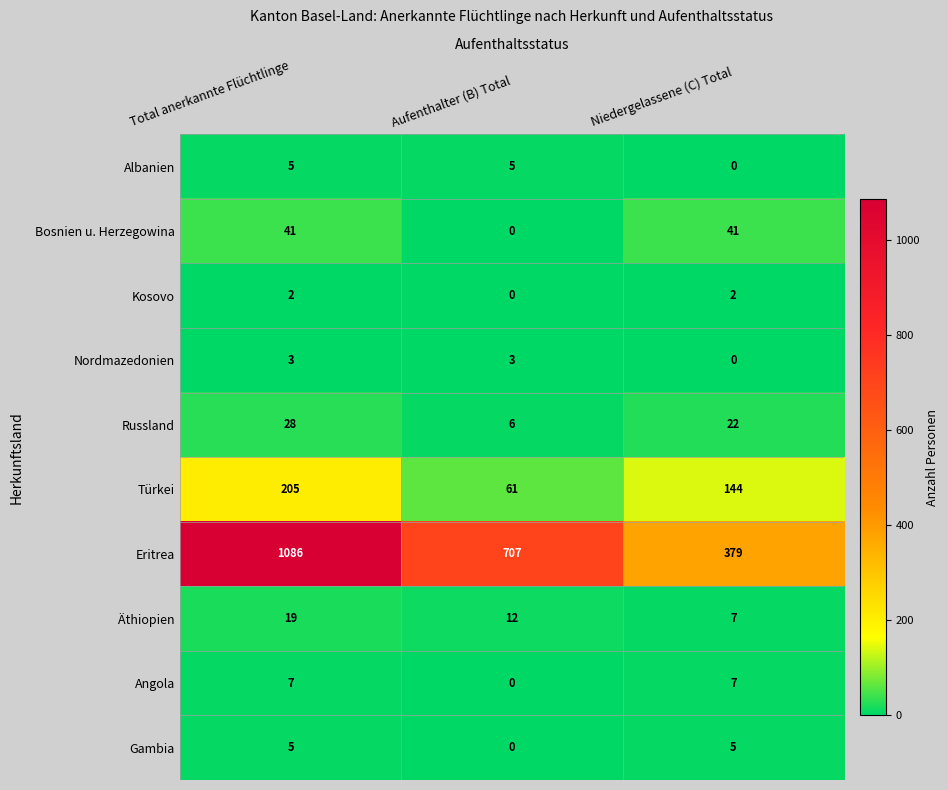

At which label does Nordmazedonien reach its minimum?

Niedergelassene (C) Total